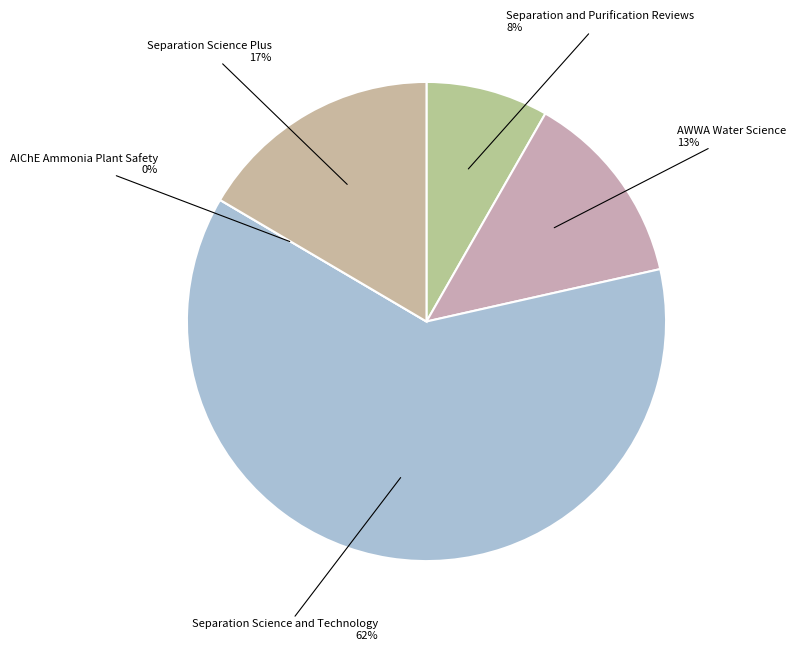

To the nearest percent, what portion does Separation Science and Technology represent?

62%